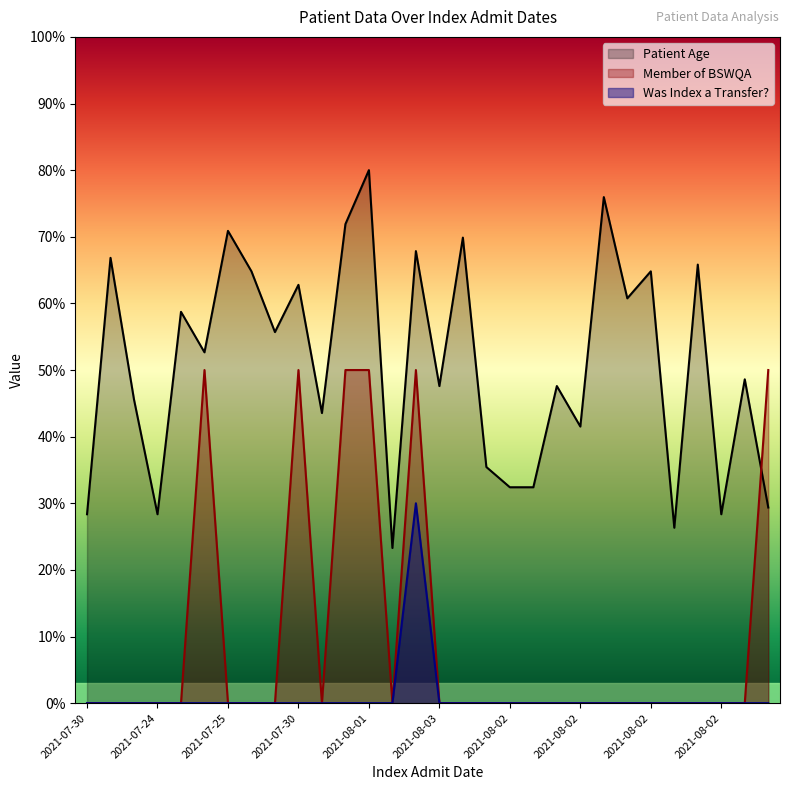

Which has a higher value, 2021-07-24 or 2021-07-29?

2021-07-29